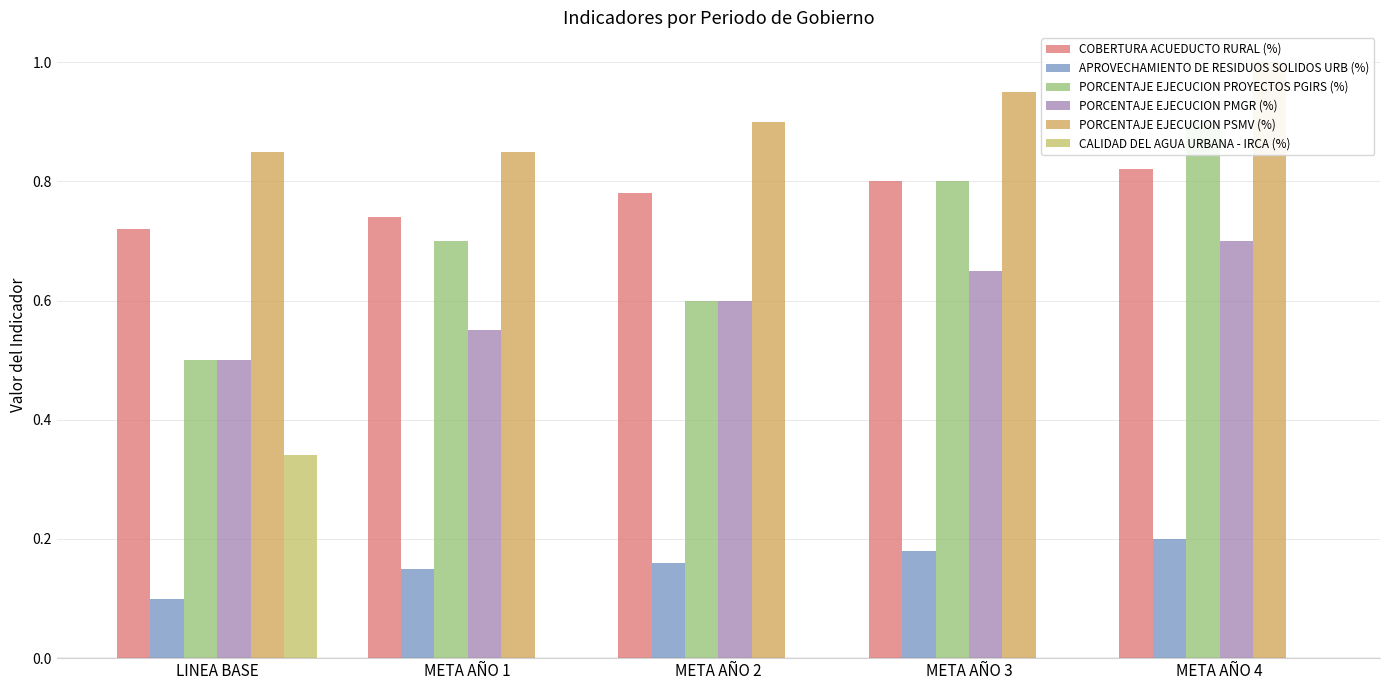

Which series has the widest spread of values?

PORCENTAJE EJECUCION PROYECTOS PGIRS (%)